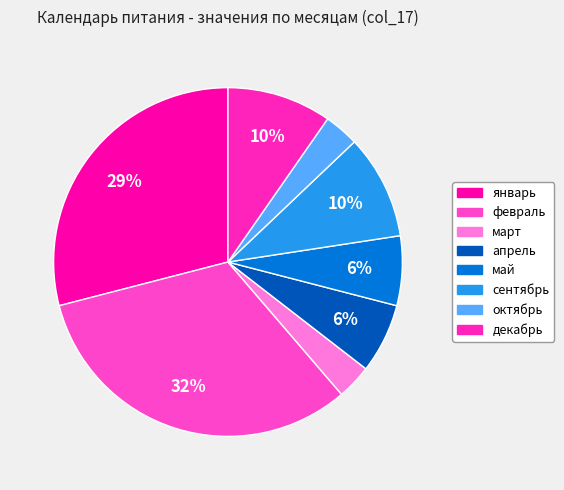

What is the change in value from март to декабрь?

+2